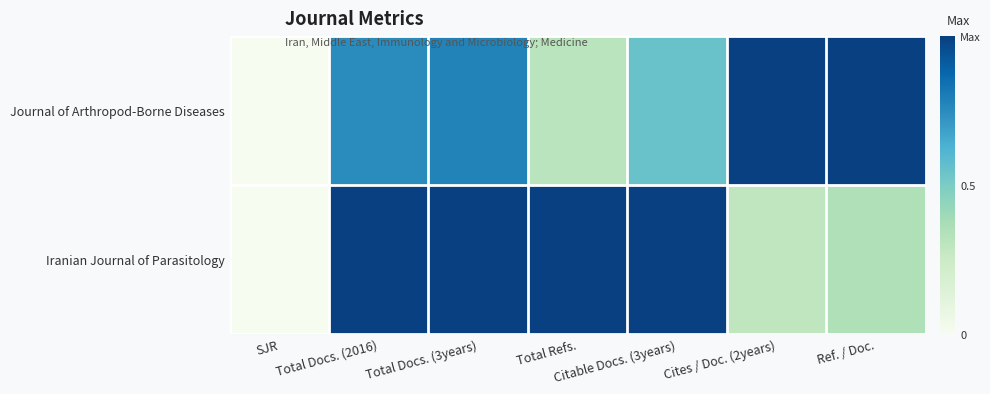

How many data points does each series have?

7